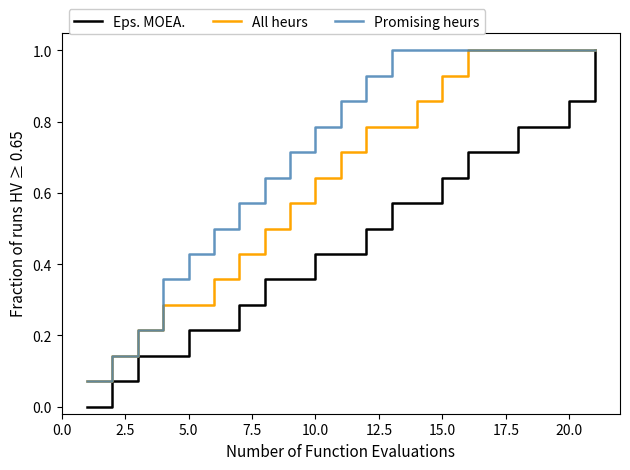

What is the maximum value for All heurs?

1.0